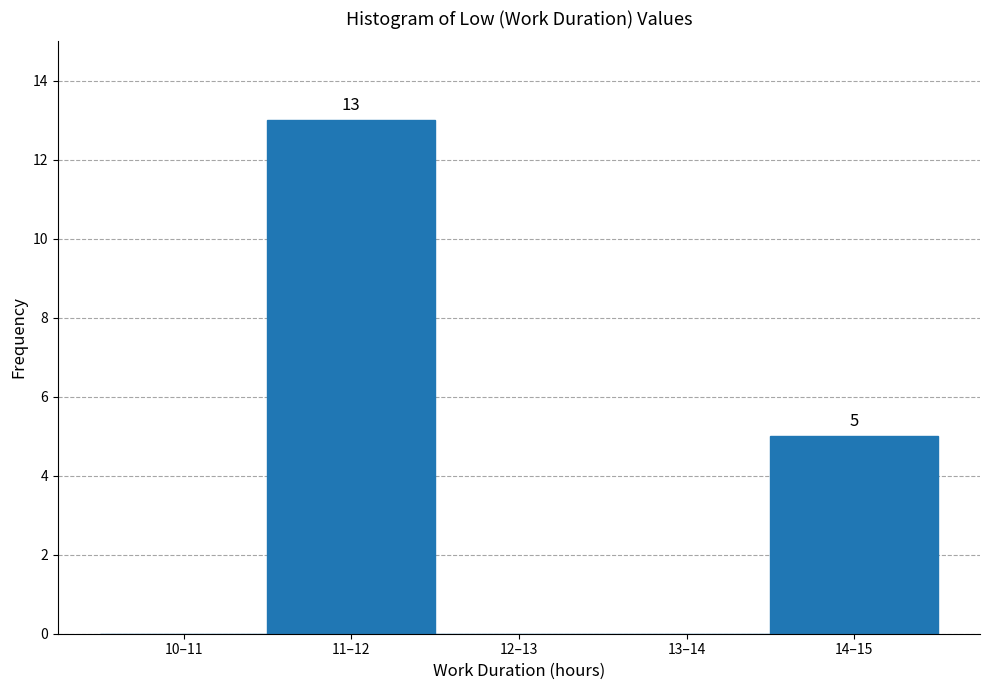

Reading right to left, extract all data points from this chart.

14–15=5	13–14=0	12–13=0	11–12=13	10–11=0